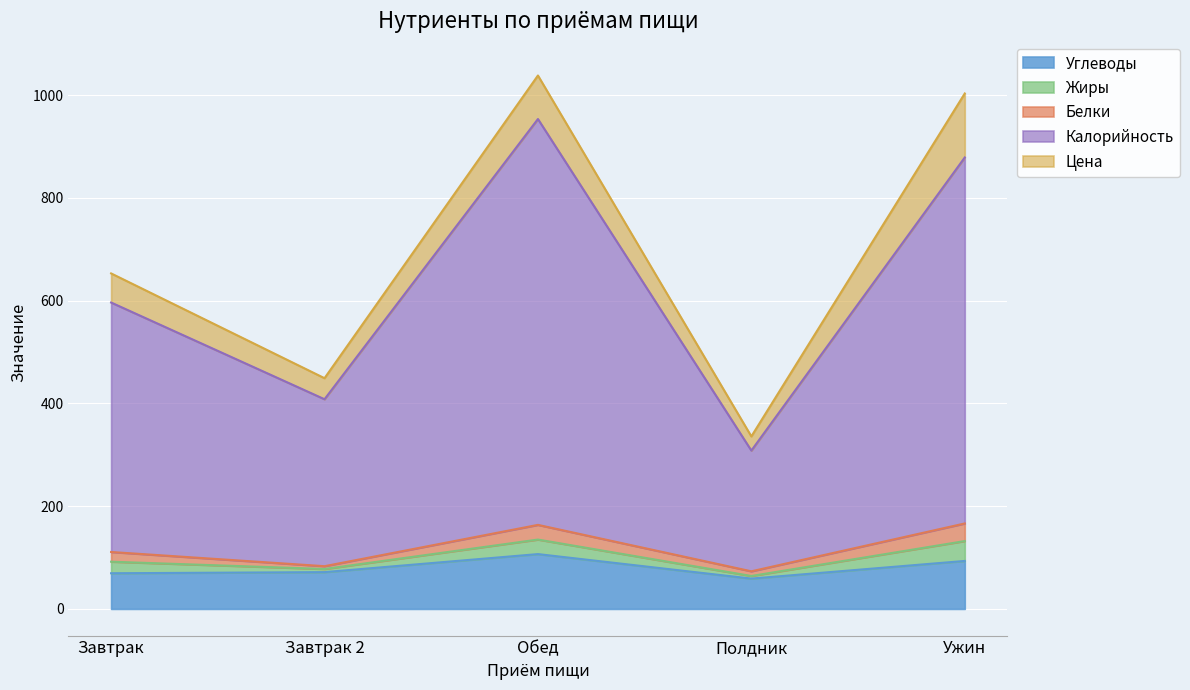

What position from the left is Полдник?

4